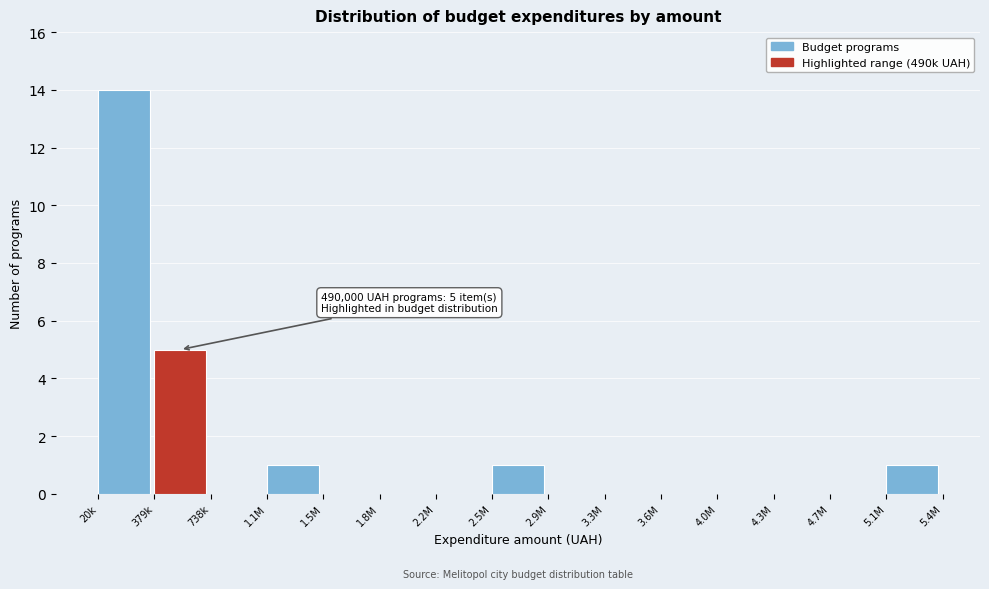

Reading left to right, transcribe all the data shown in this chart.

20k=14	379k=5	738k=0	1.1M=1	1.5M=0	1.8M=0	2.2M=0	2.5M=1	2.9M=0	3.3M=0	3.6M=0	4.0M=0	4.3M=0	4.7M=0	5.1M=1